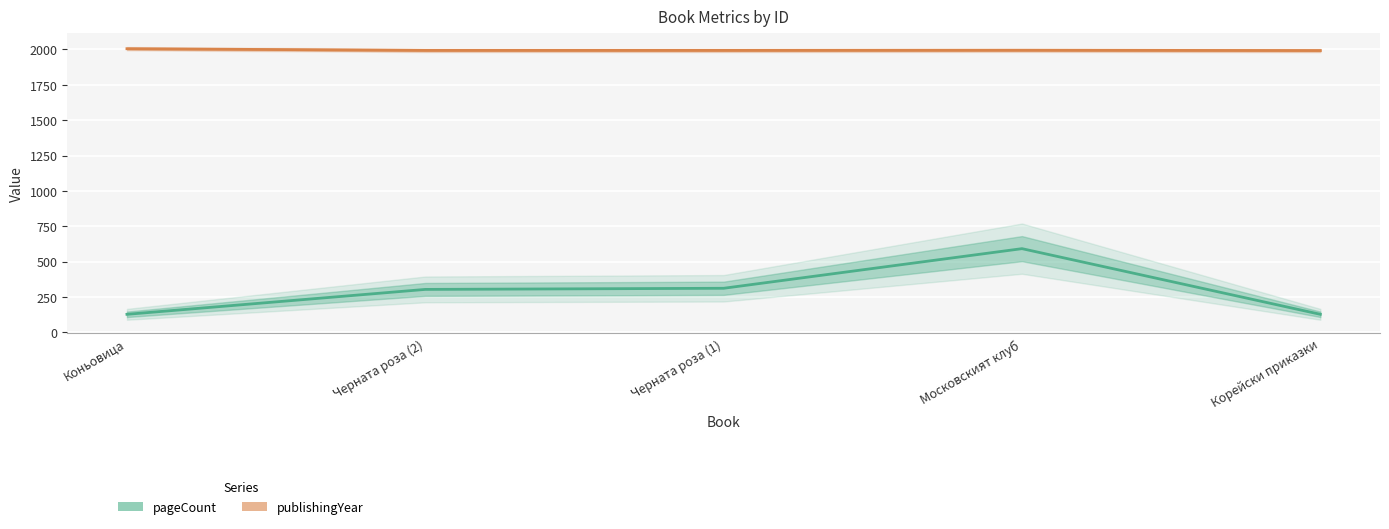

The value of publishingYear at Корейски приказки is 1992. True or false?

True